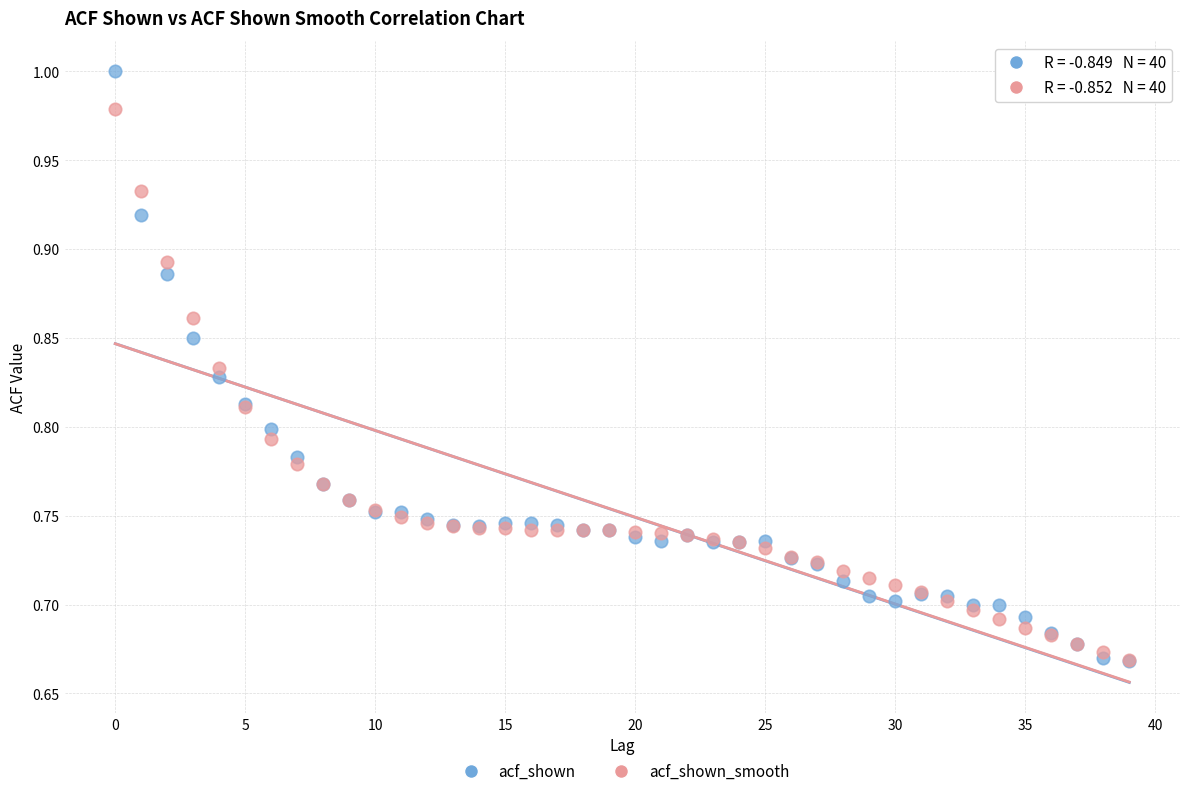

Which series reaches the maximum Y coordinate?

acf_shown